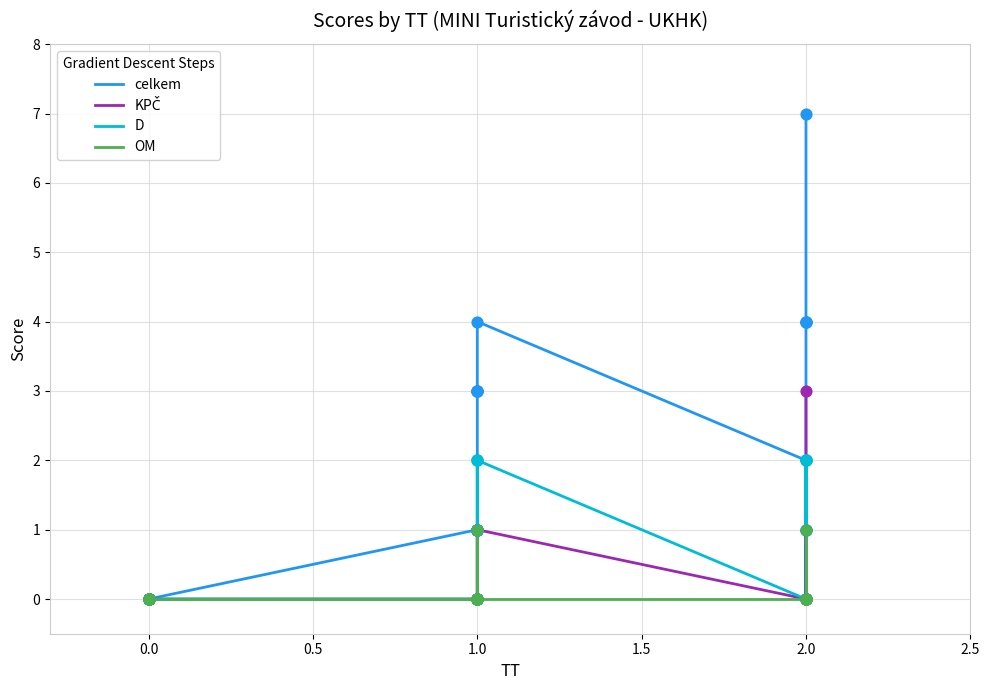

Which series has the largest total across all categories?

celkem